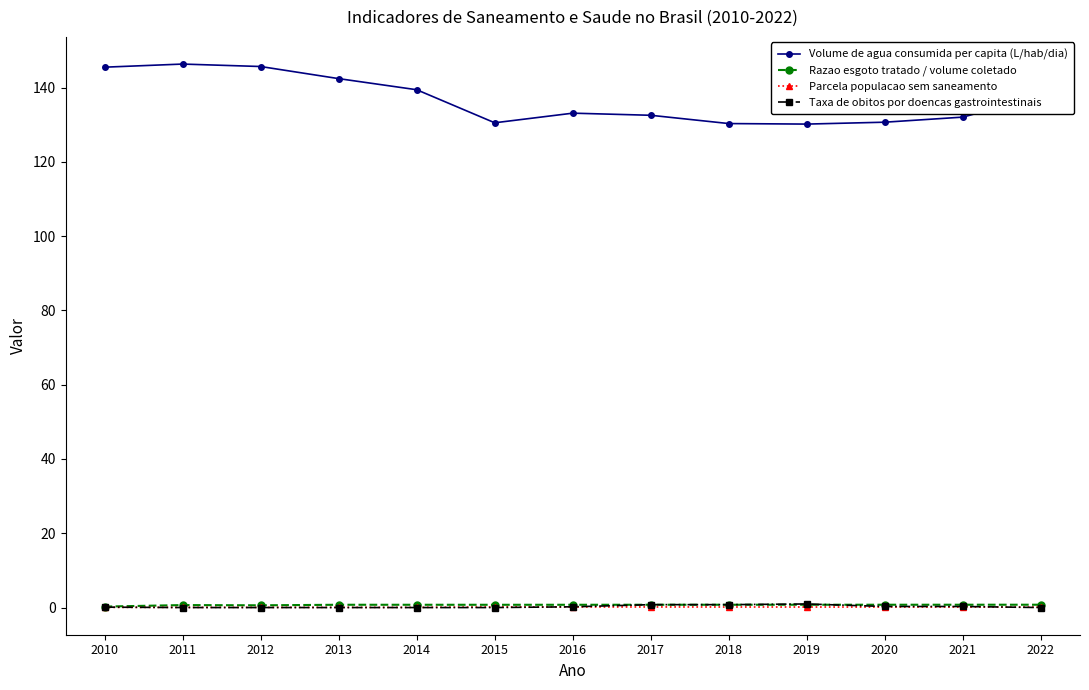

Which series has the widest spread of values?

Volume de agua consumida per capita (L/hab/dia)